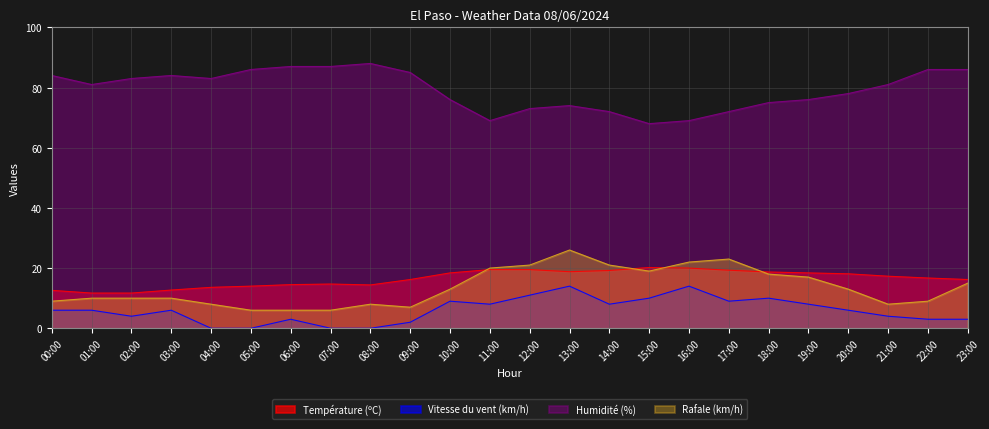

At which category is the sum across all series the highest?

13:00